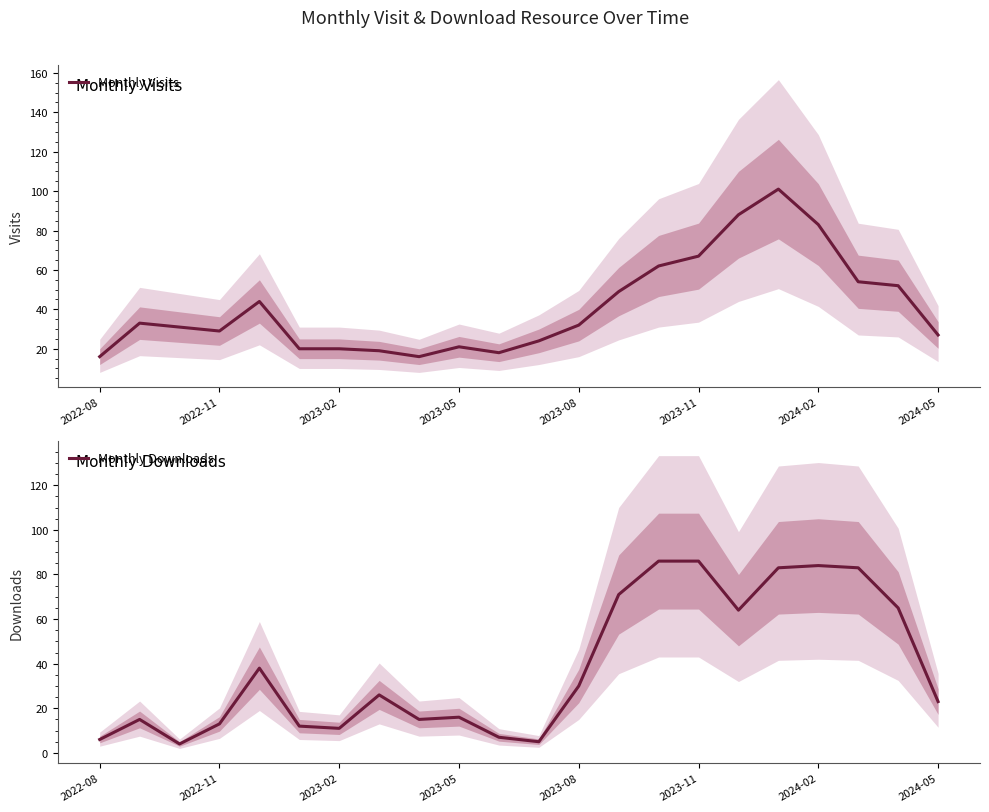

What is the sum of all Monthly Downloads values?

843